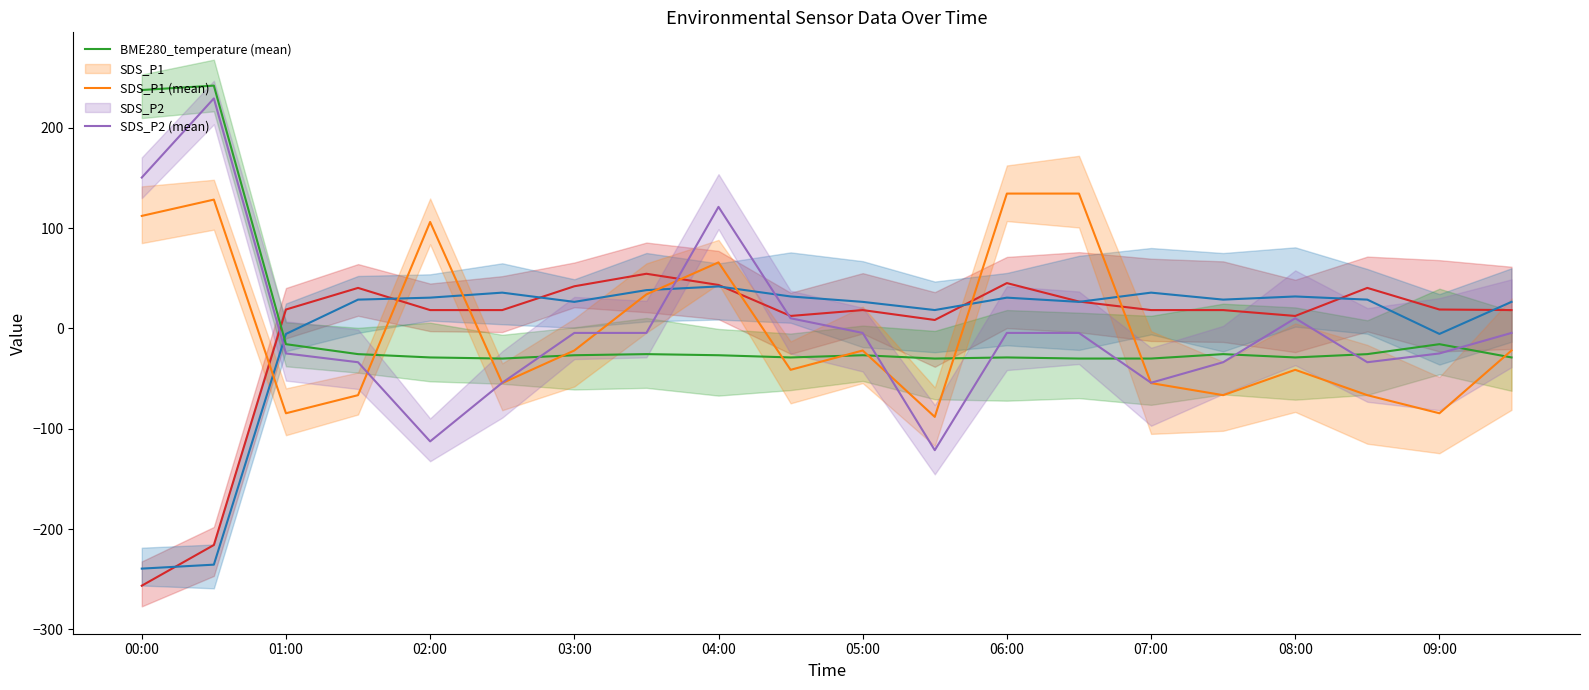

What is the spread (max minus min) of values at 06:00?

163.3